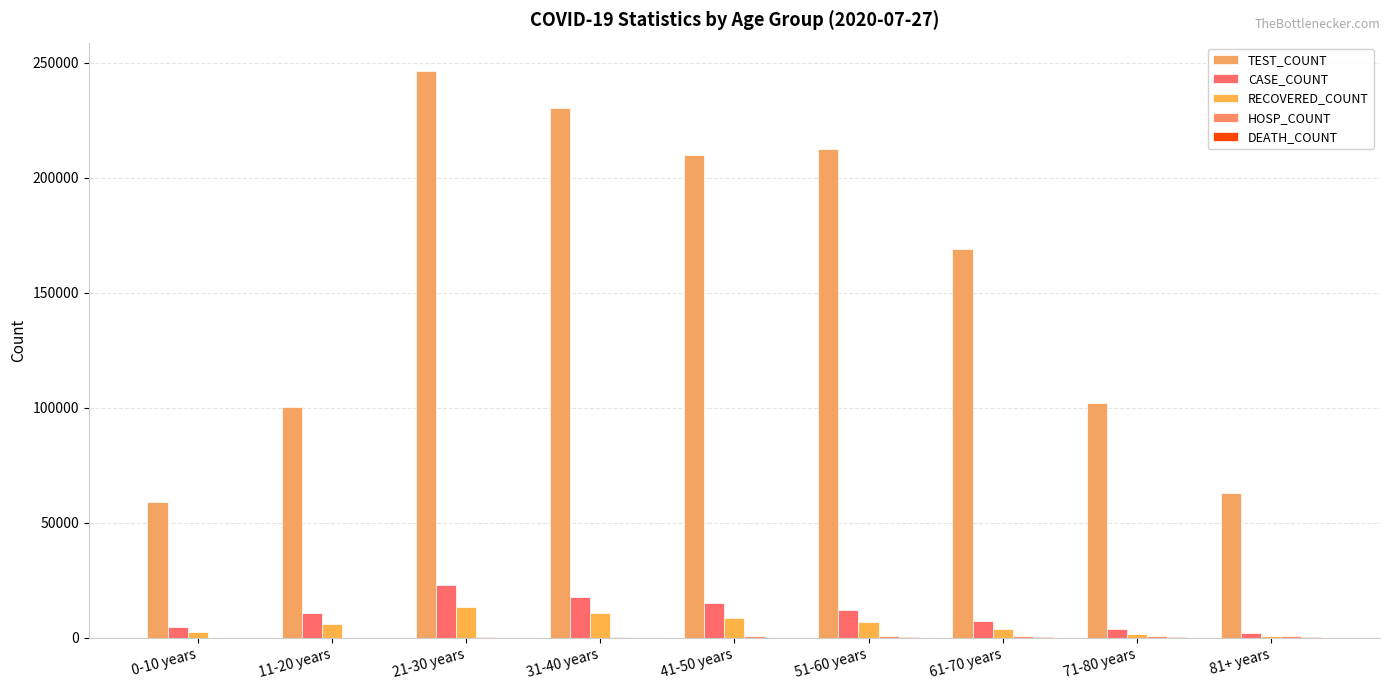

What is the average value of the DEATH_COUNT series?

109